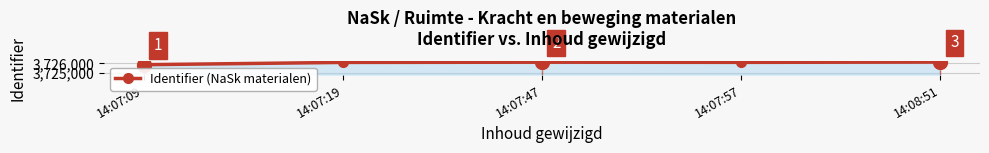

What is the label of the 5th point from the right?

14:07:09